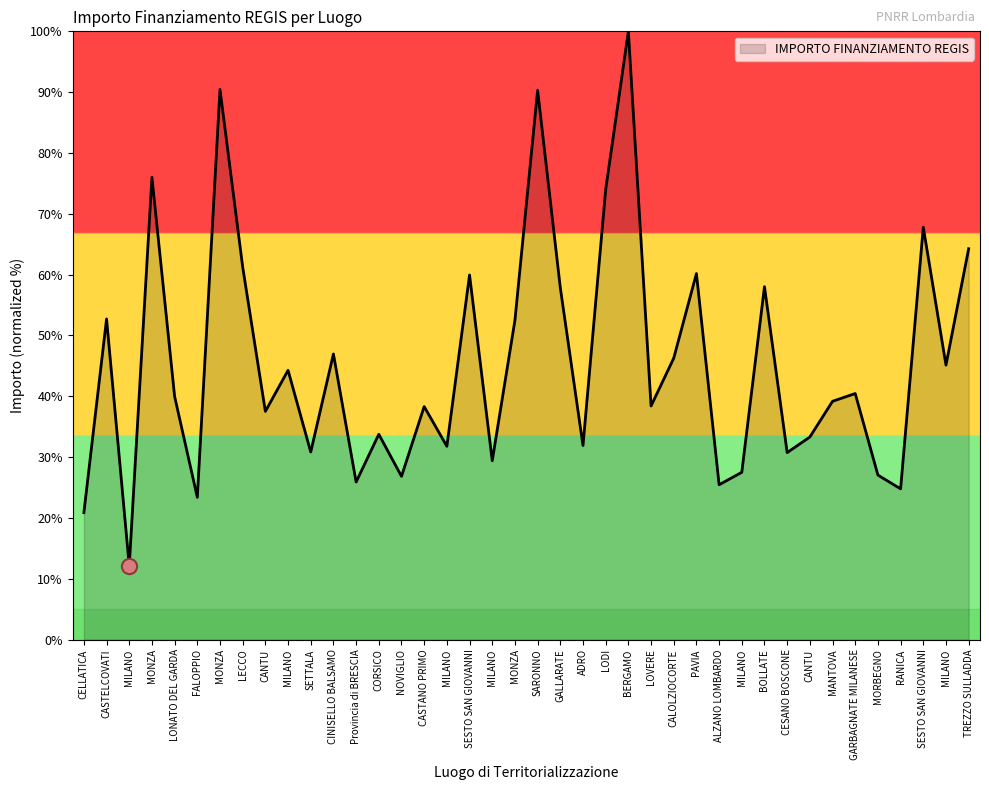

Approximately how many times larger is the value at PAVIA compared to LECCO?

1.0